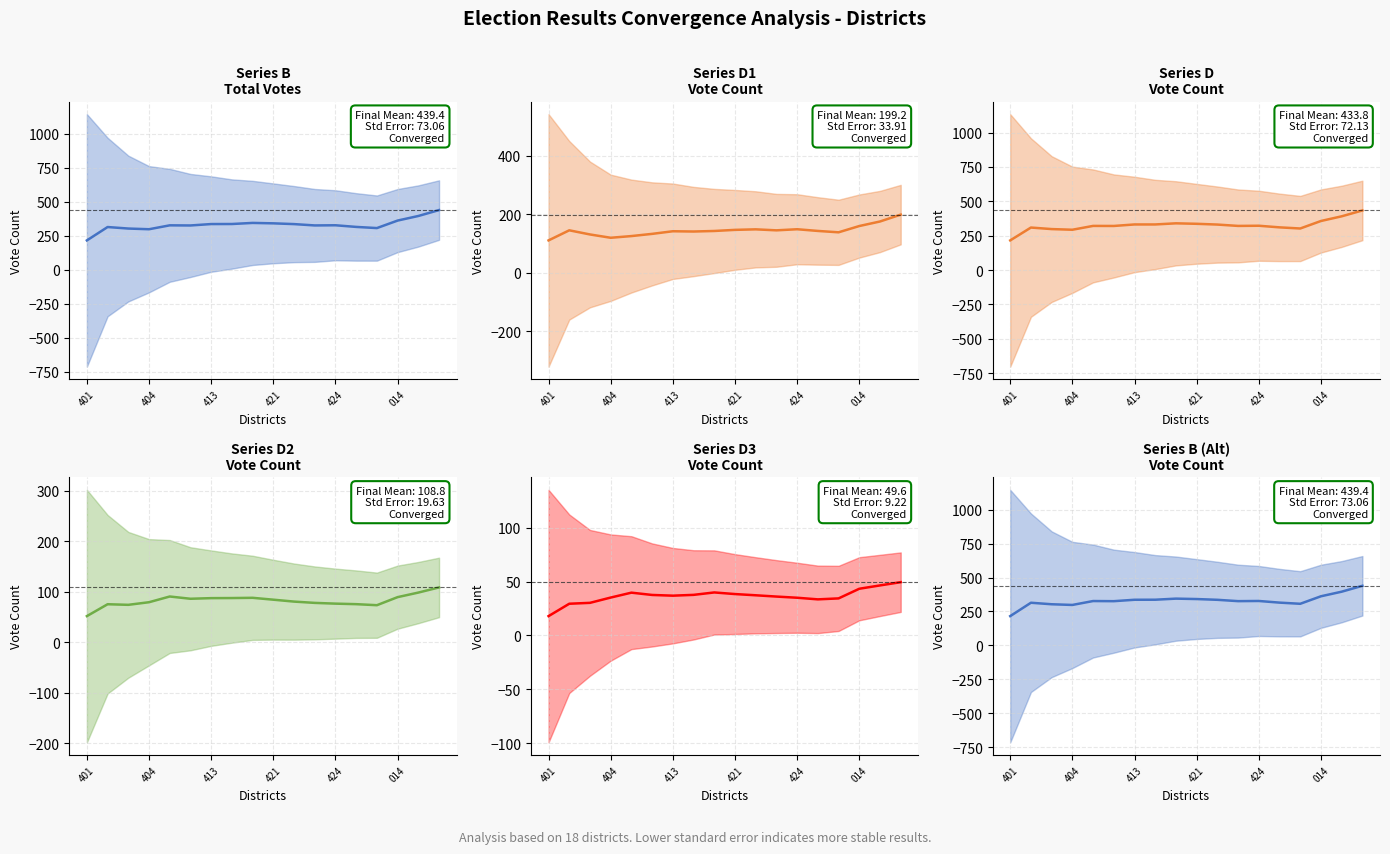

Reading right to left, list all the values displayed in this chart.

B: 439.4	395.9	362.1	306.8	315.4	327.5	326.2	336.1	341.7	344.8	336.8	336.4	326.0	327.0	298.2	303.3	314.5	216.0
D1: 199.2	175.6	160.1	138.7	143.4	149.2	145.4	148.8	147.0	143.2	141.4	142.3	133.3	125.8	120.0	131.3	145.5	111.0
D: 433.8	391.2	357.2	302.6	310.9	322.6	321.3	331.2	336.7	340.2	332.0	332.0	321.0	321.4	293.5	298.3	309.5	216.0
D2: 108.8	98.6	89.6	73.6	75.6	76.7	78.2	80.7	84.5	88.2	87.8	87.6	86.3	90.8	79.5	74.3	75.5	52.0
D3: 49.6	46.5	43.4	34.5	33.6	35.1	36.2	37.4	38.5	40.0	37.8	37.0	37.7	39.8	35.2	30.3	29.5	18.0